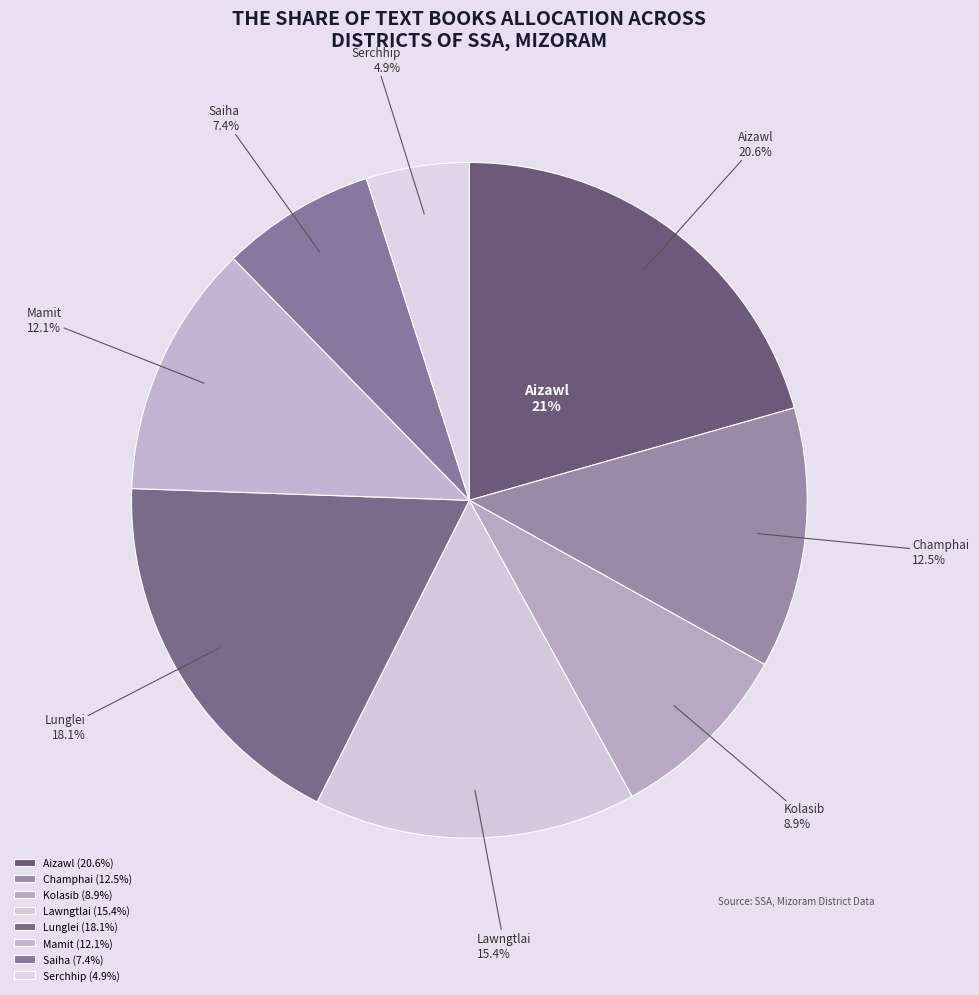

Is there any slice that represents more than half of the pie?

No